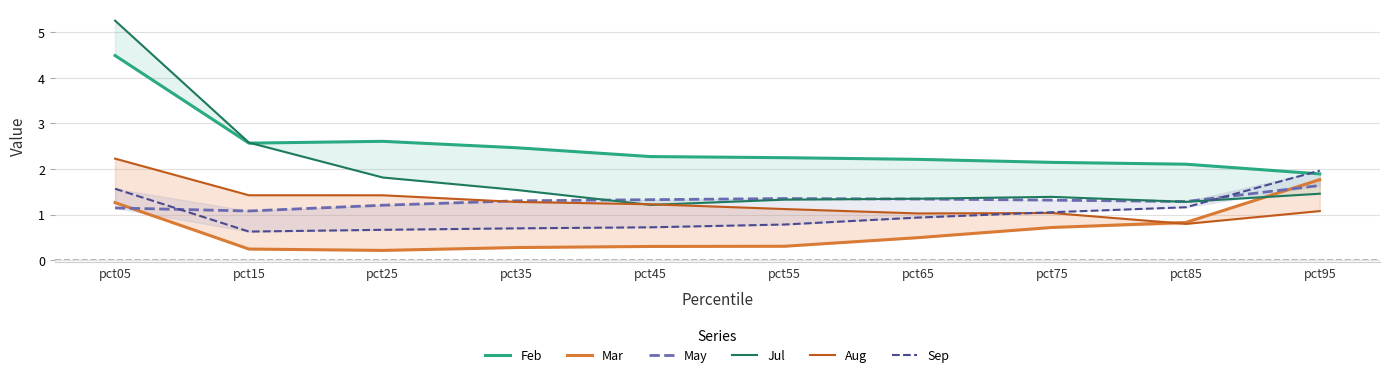

Rank the categories by Aug value from lowest to highest.

pct85, pct65, pct75, pct95, pct55, pct45, pct35, pct25, pct15, pct05